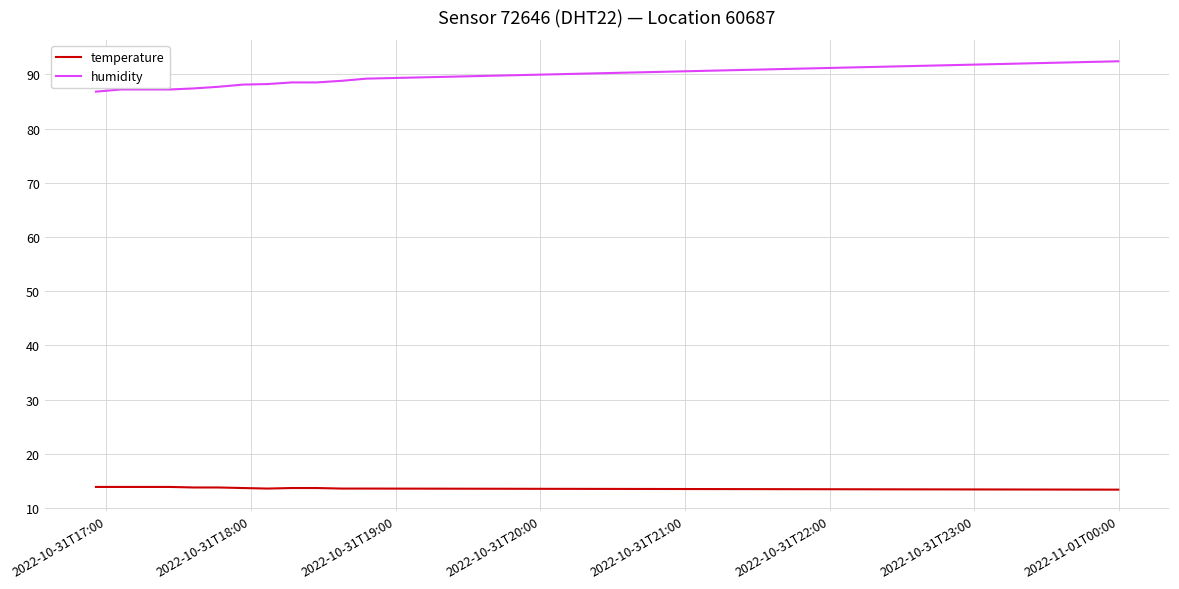

How many lines are shown in the chart?

2